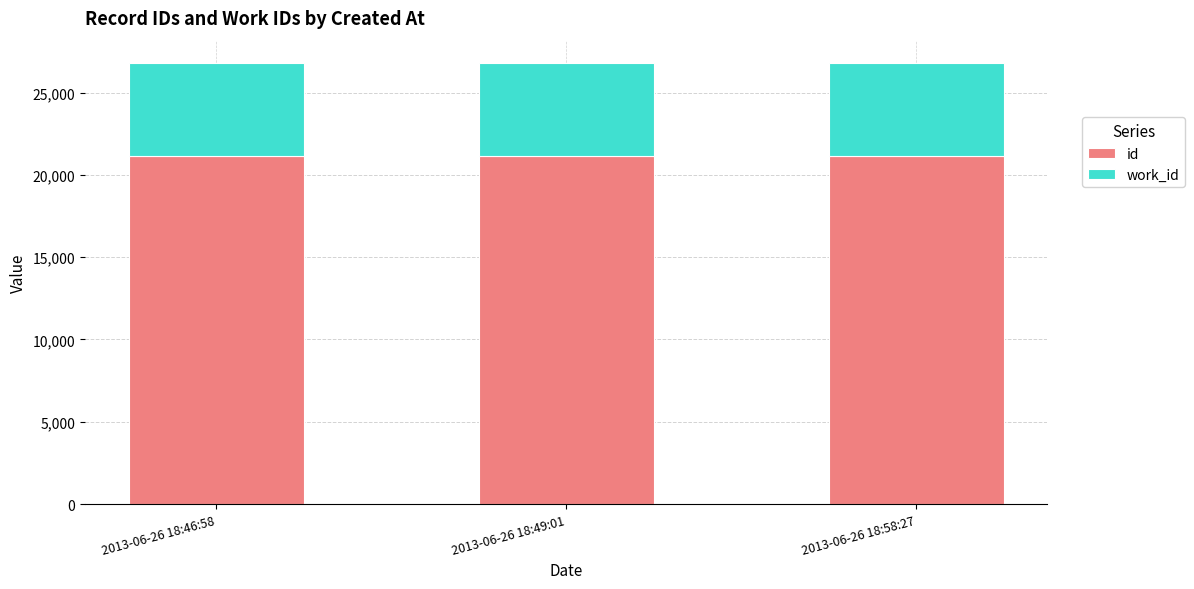

The value of id at 2013-06-26 18:49:01 is 21148. True or false?

True